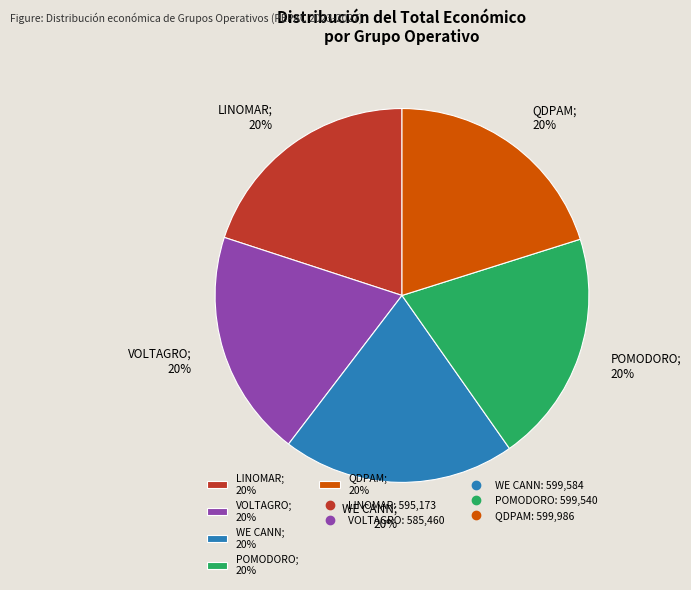

Approximately how many times larger is the value at QDPAM; 20% compared to WE CANN; 20%?

1.0